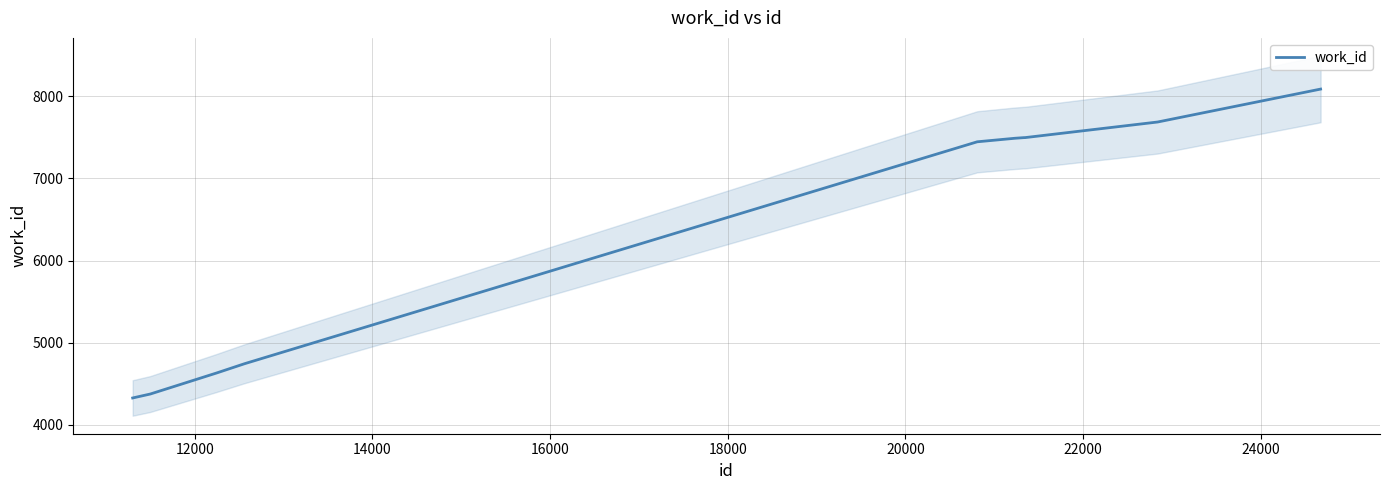

What is the highest value of the work_id series?

8088